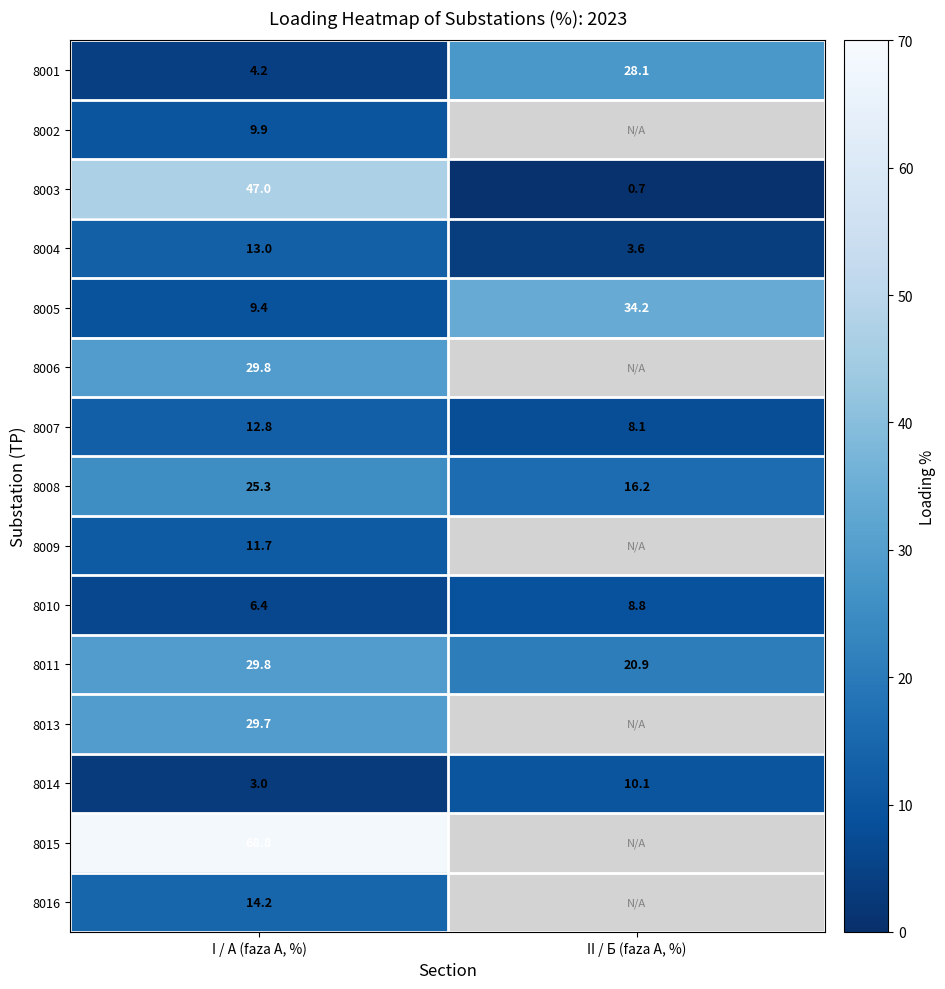

How many values in the 8001 series exceed 28?

1